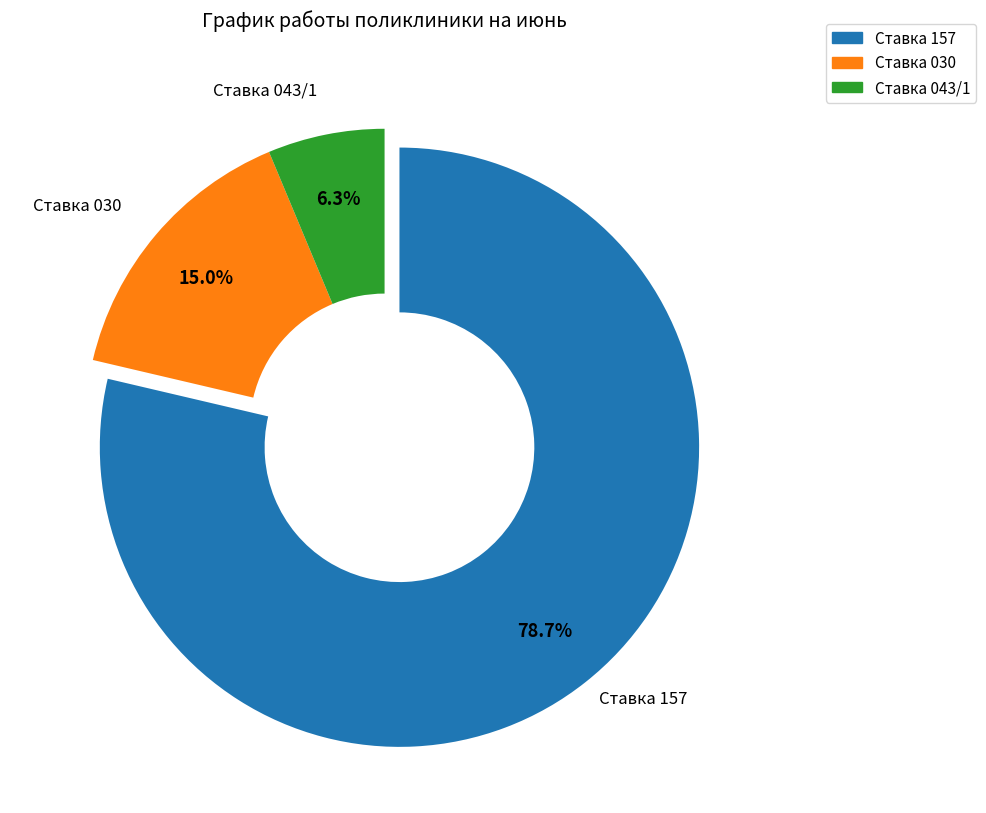

Is there a majority slice in this chart?

Yes